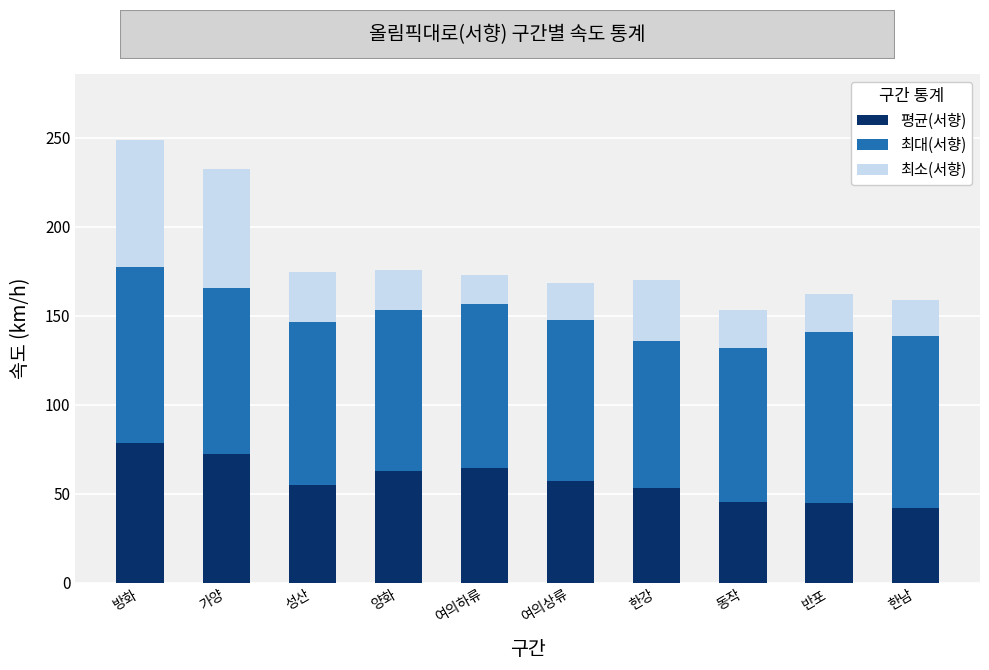

What are all the series names shown in the legend?

평균(서향), 최대(서향), 최소(서향)